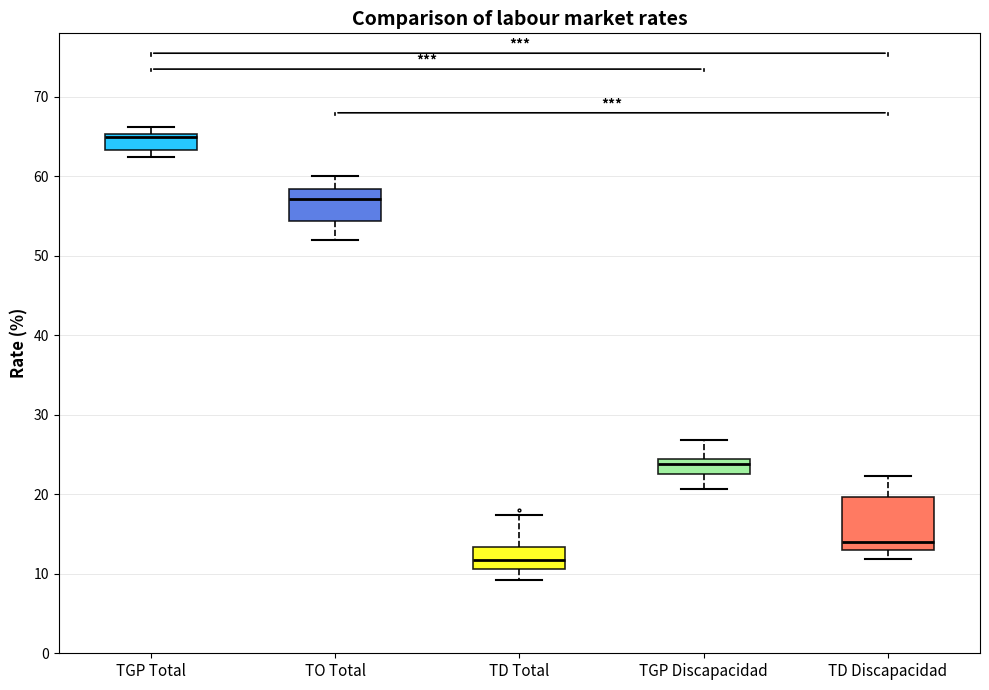

Which box is the tallest, from its lower edge to its upper edge?

TD Discapacidad